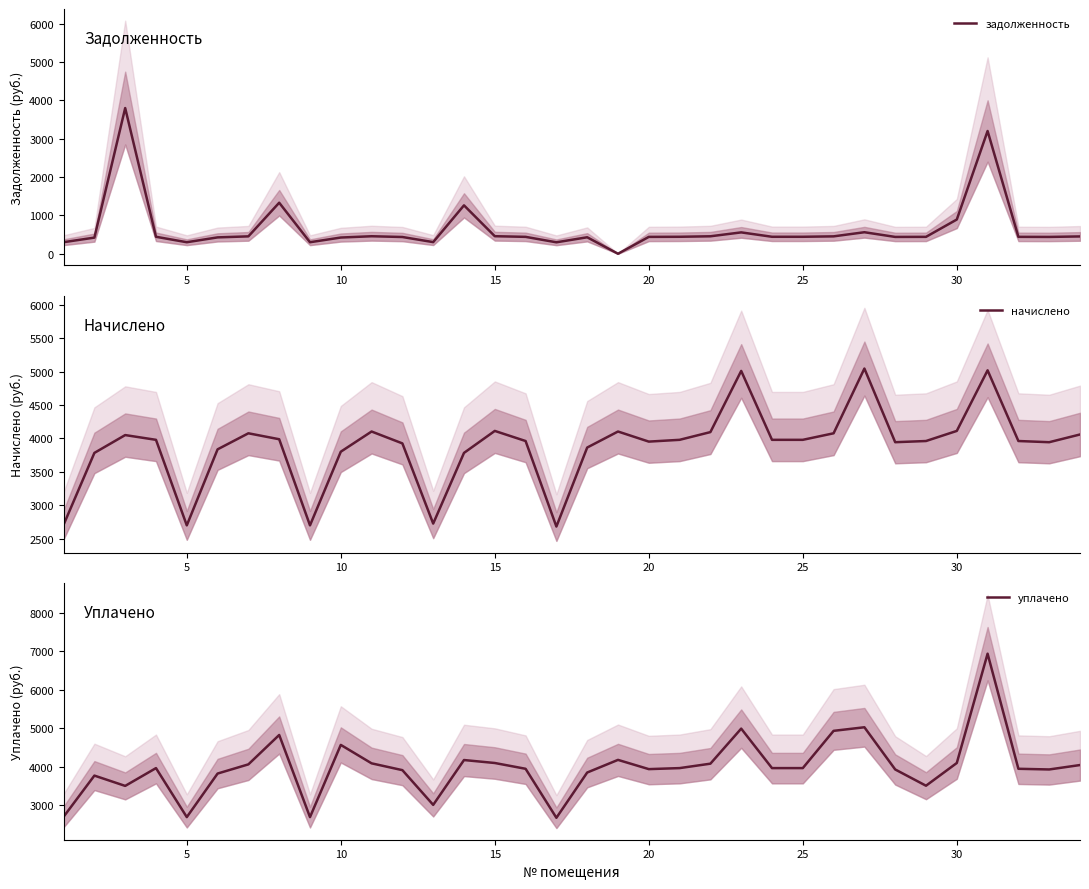

Does the chart display data point markers on the line(s)?

No